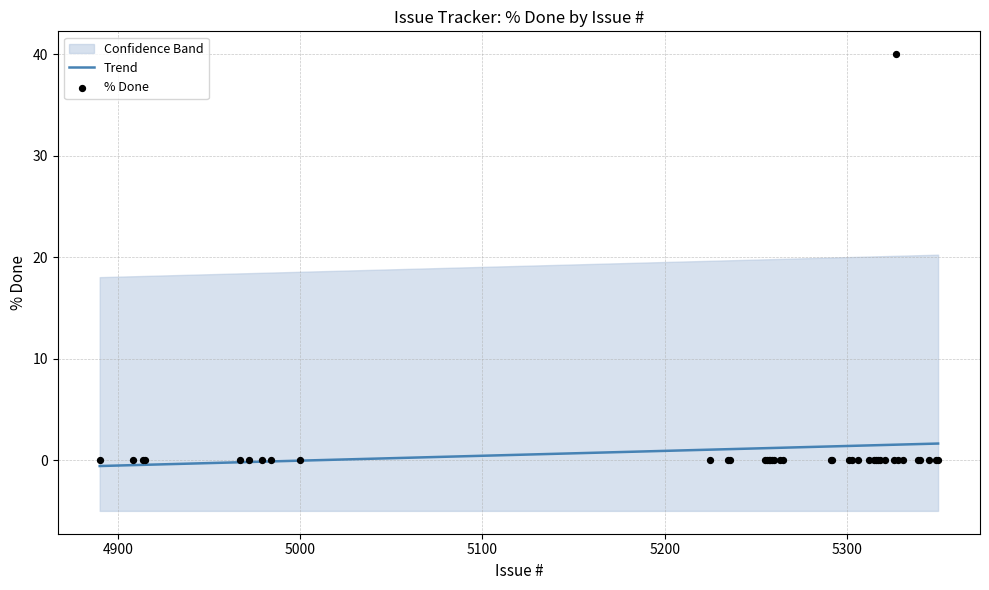

Which has a higher value, 5292 or 5350?

5292